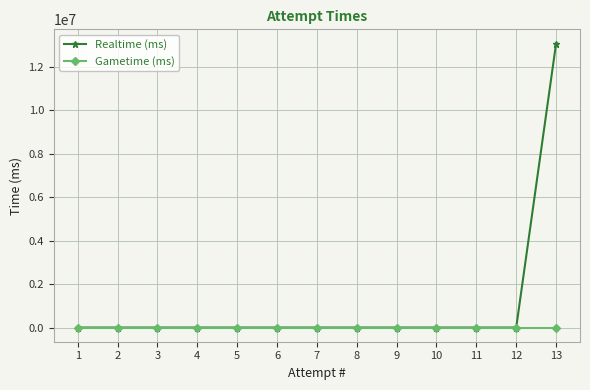

List the series in order of their overall mean, highest first.

Realtime (ms), Gametime (ms)